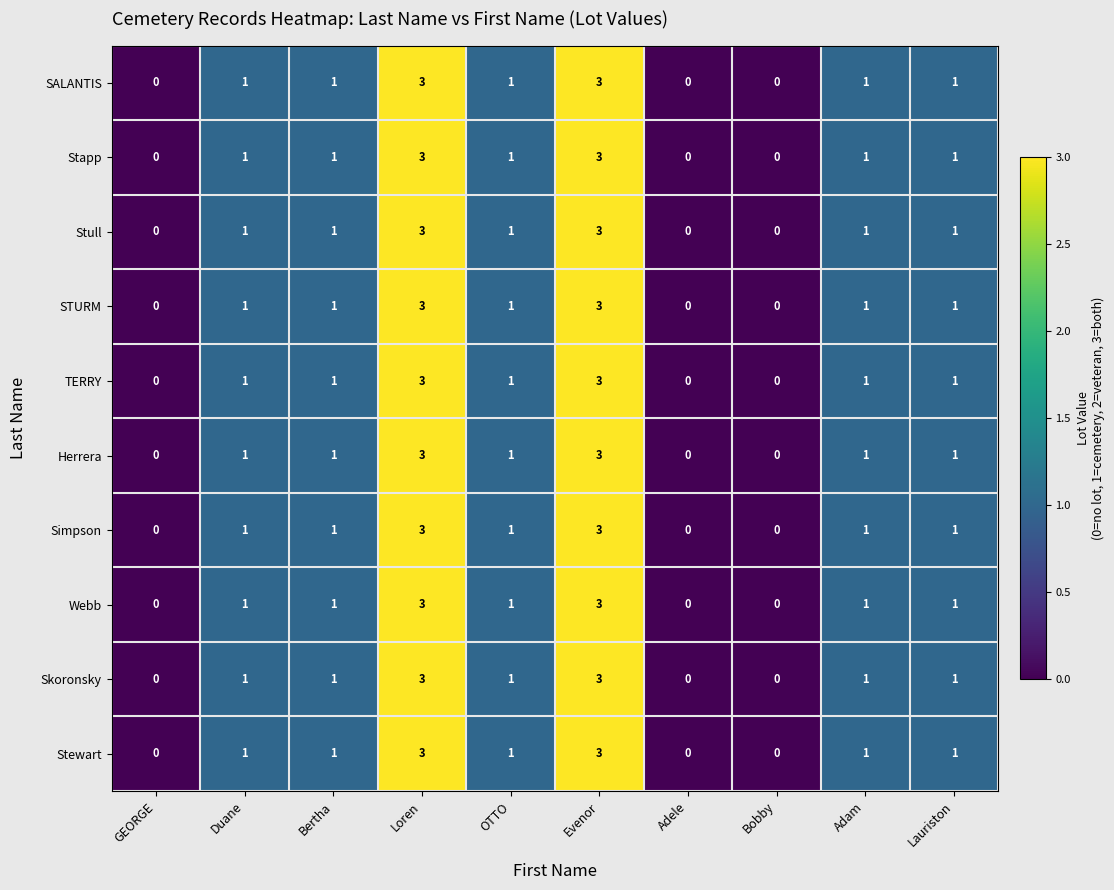

True or false: Stapp has a value of 0 at GEORGE.

True